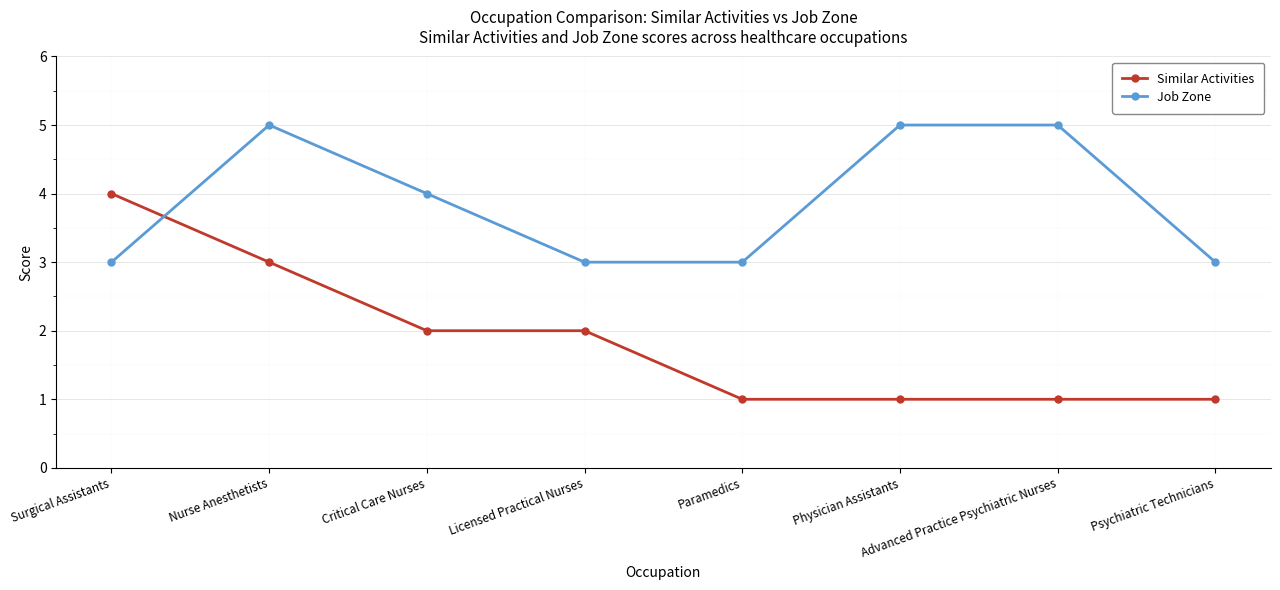

What are all the series names shown in the legend?

Similar Activities, Job Zone